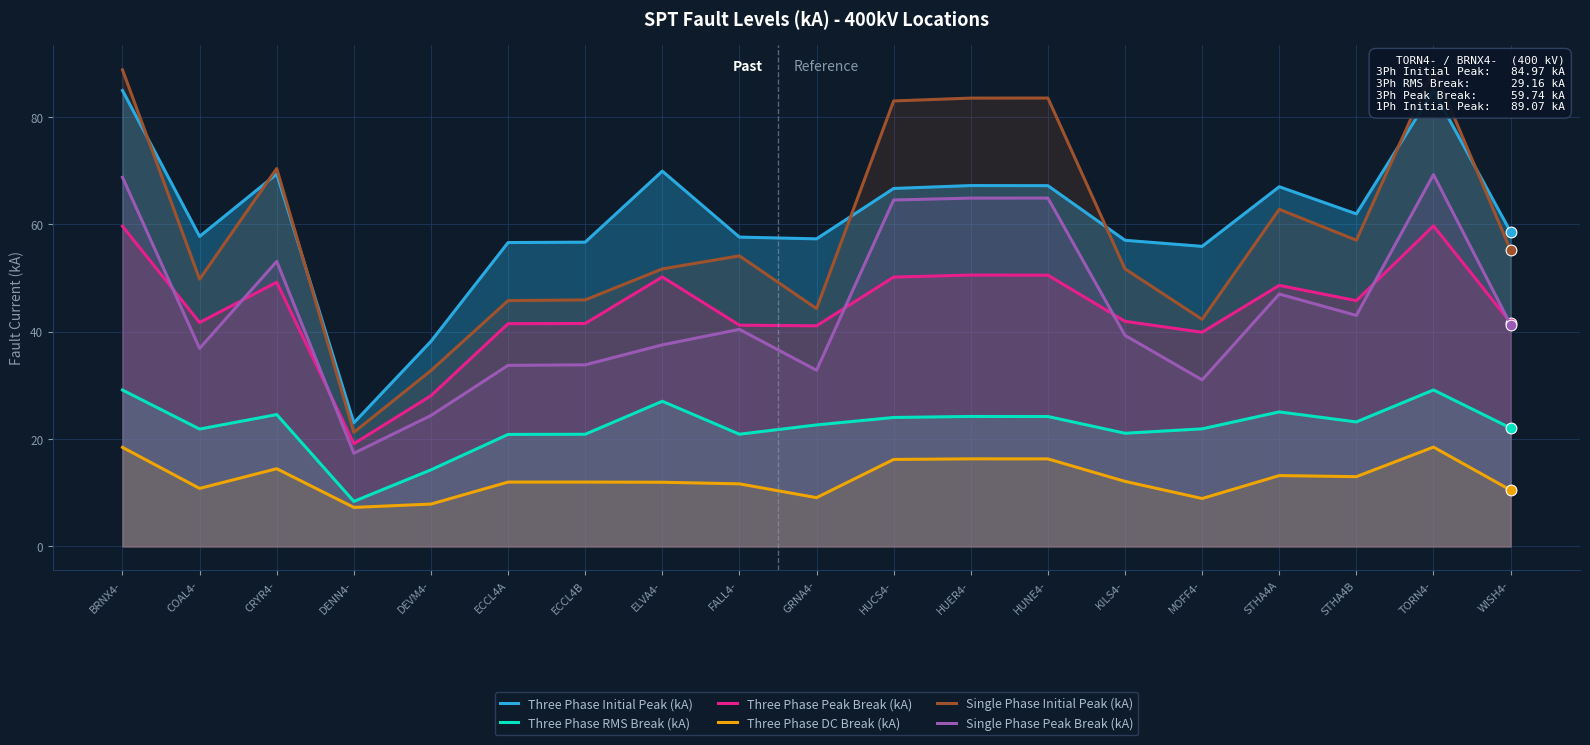

Which series has the largest total across all categories?

Three Phase Initial Peak (kA)